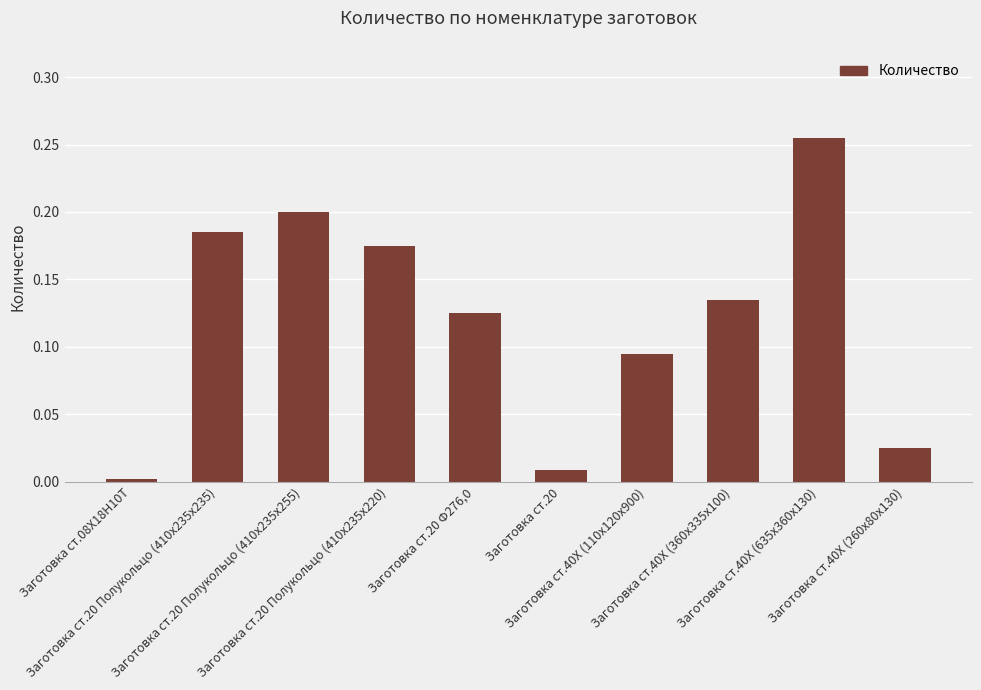

What is the difference between the maximum and minimum values?

0.3